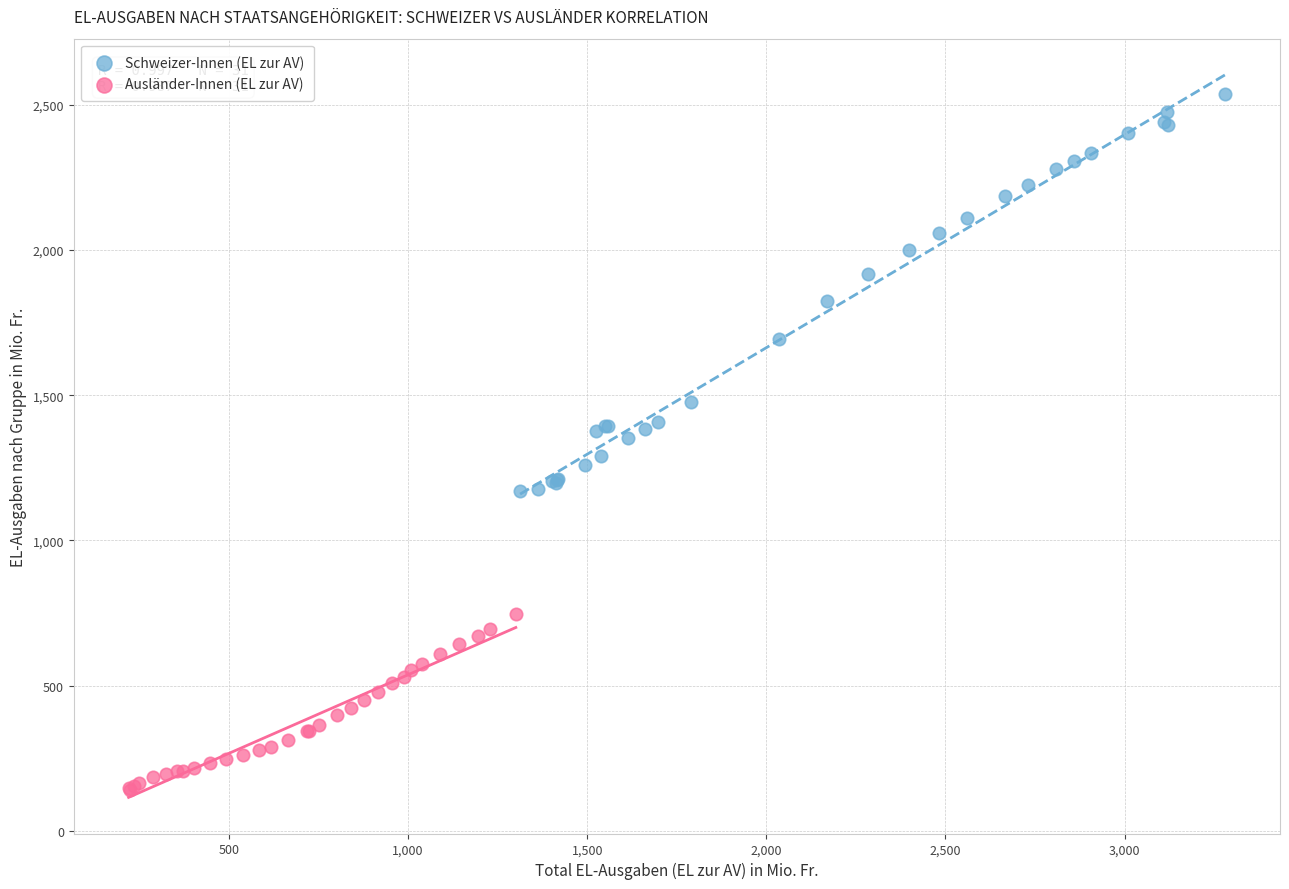

Which series contains the highest Y value?

Schweizer-Innen (EL zur AV)